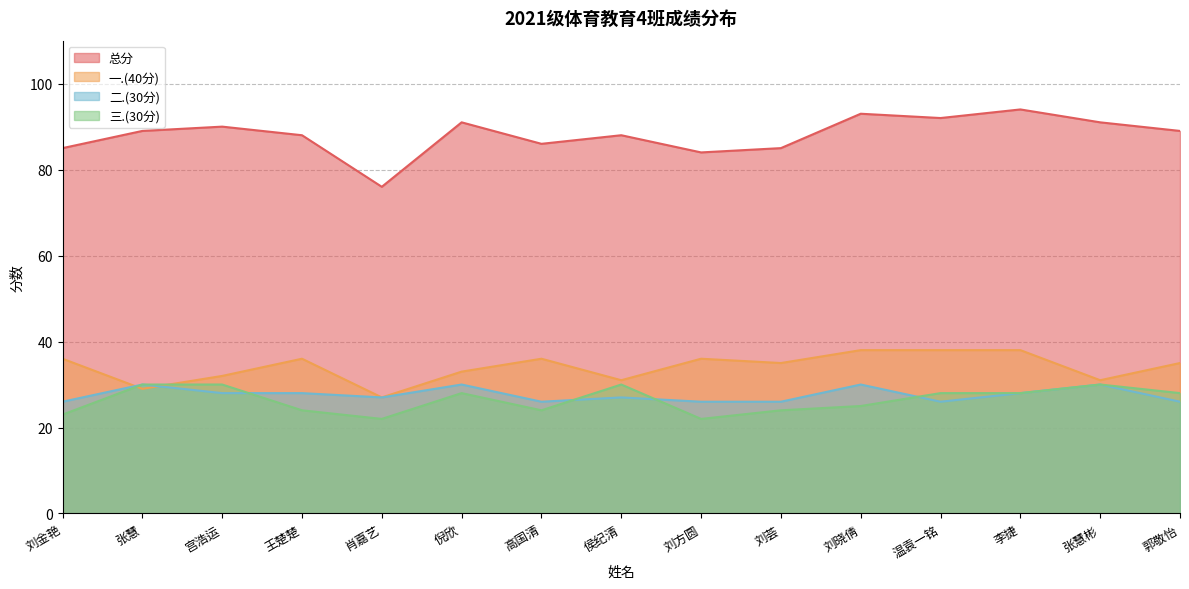

What value does the 一.(40分) series have at 刘金艳?

36